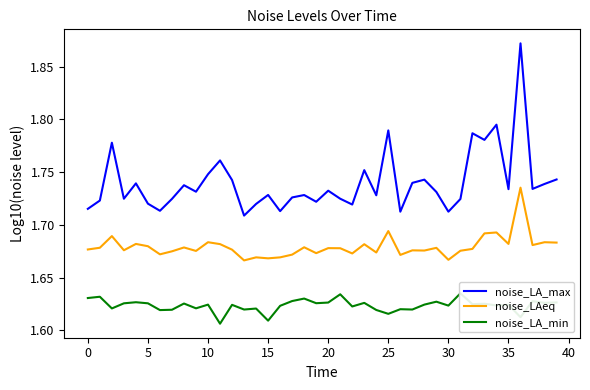

Does the chart display data point markers on the line(s)?

No